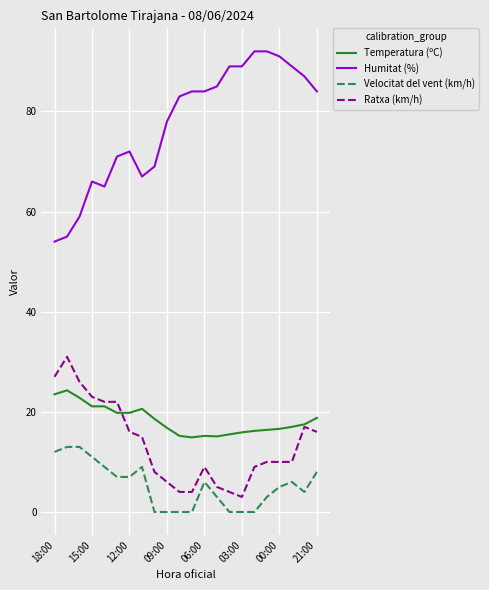

Which series has the largest total across all categories?

Humitat (%)